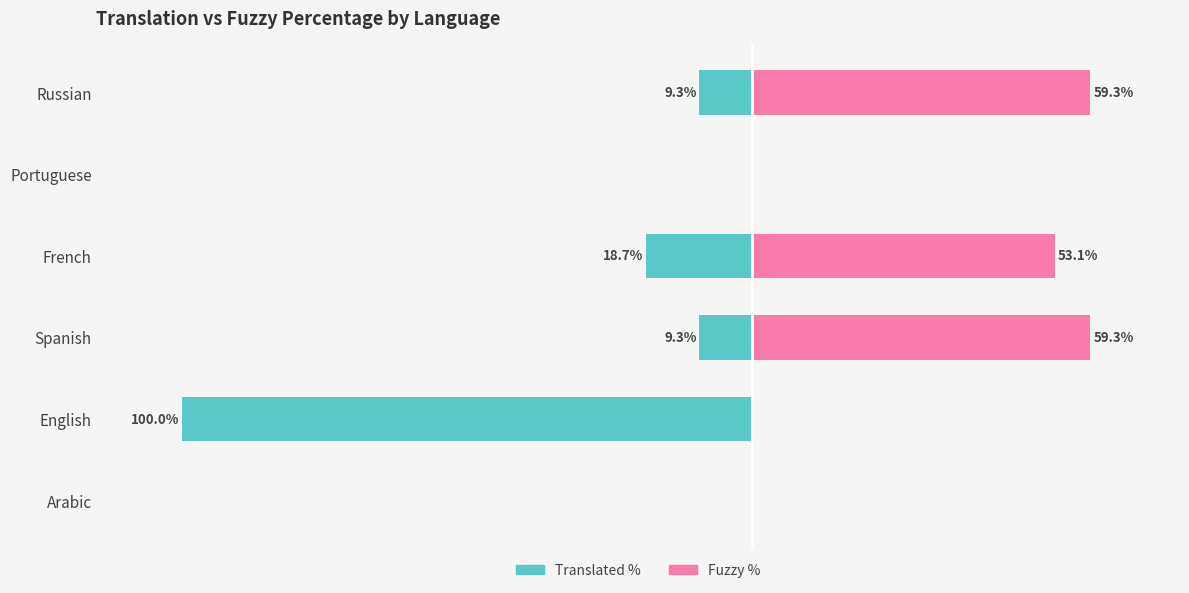

How many data points does each series have?

6